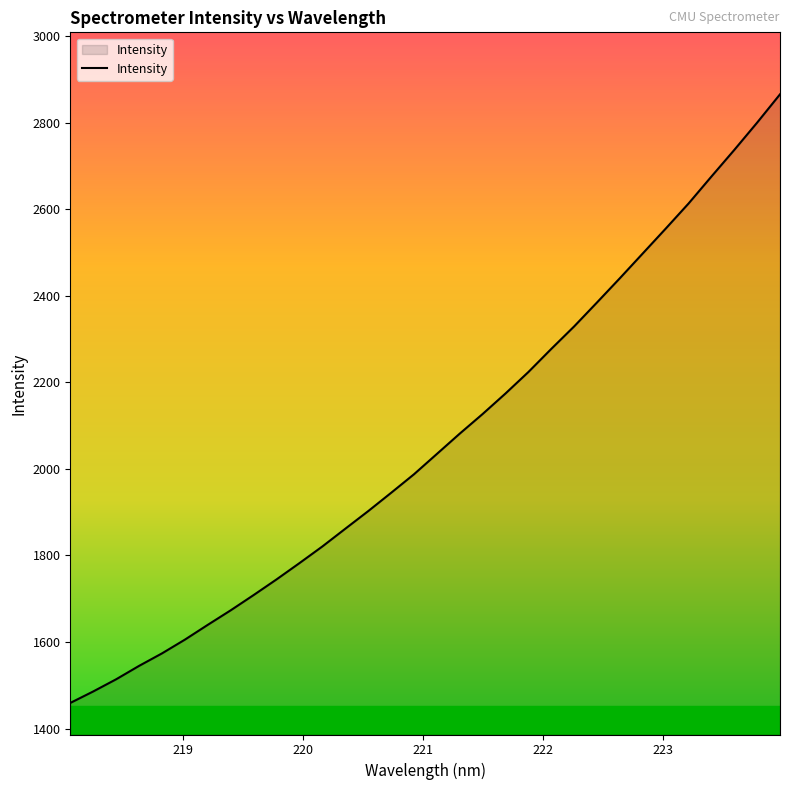

What is the smallest value displayed?

1459.1